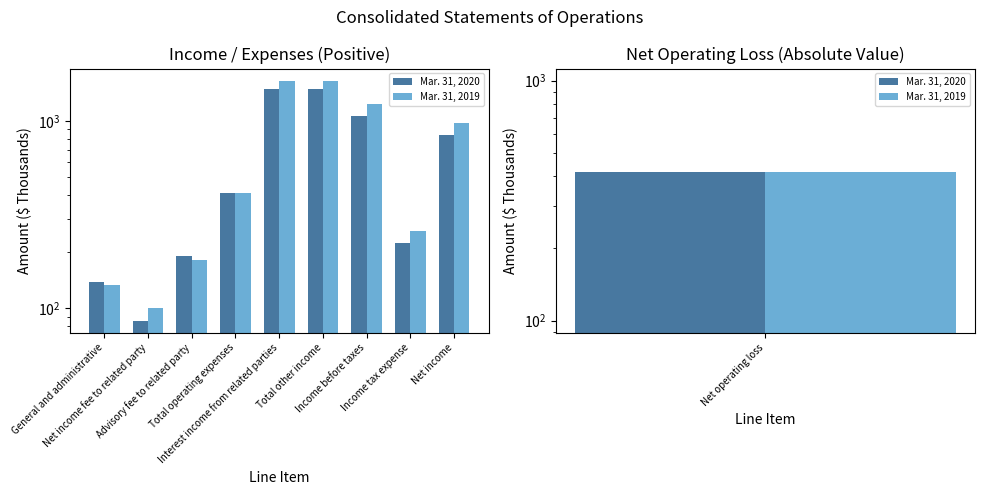

The value of Mar. 31, 2020 at Net income is 188. True or false?

False